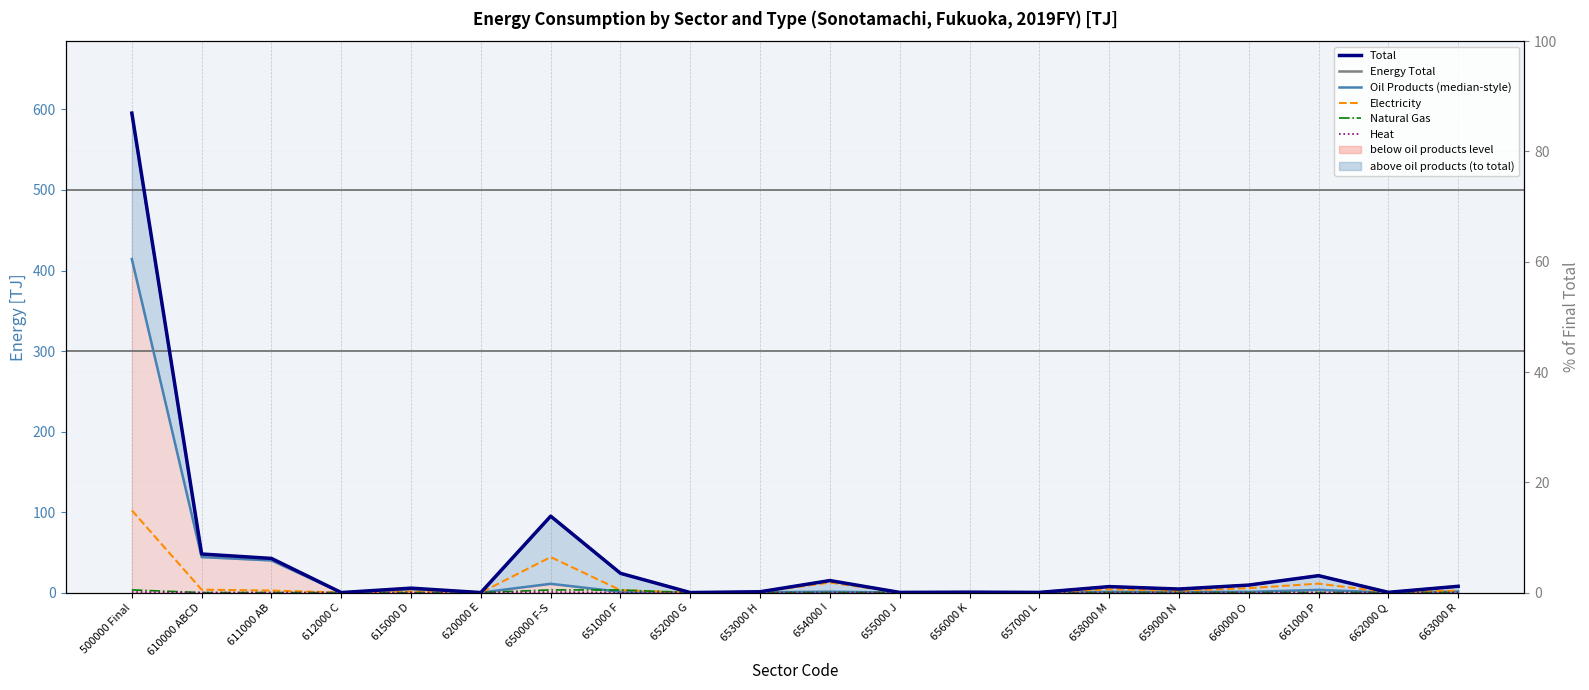

What position from the right is 660000 O?

4